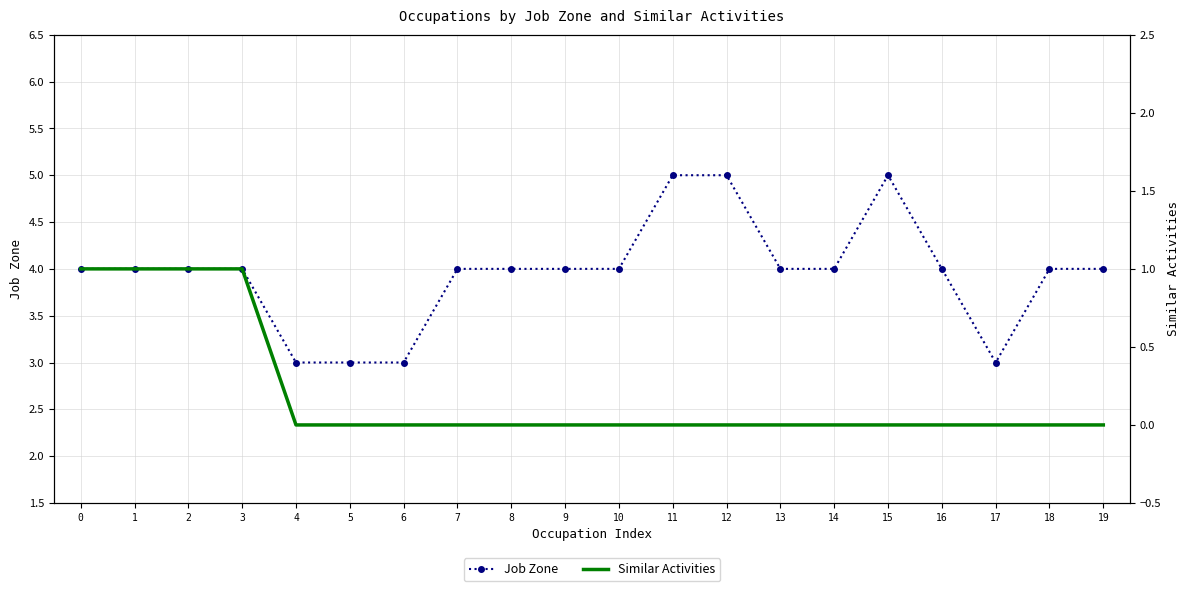

Which has a higher value, 15 or 9?

15